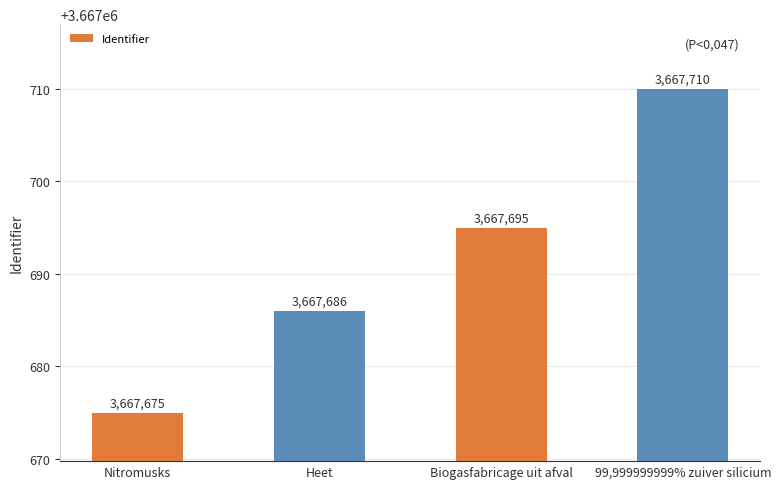

Are the bars horizontal?

No